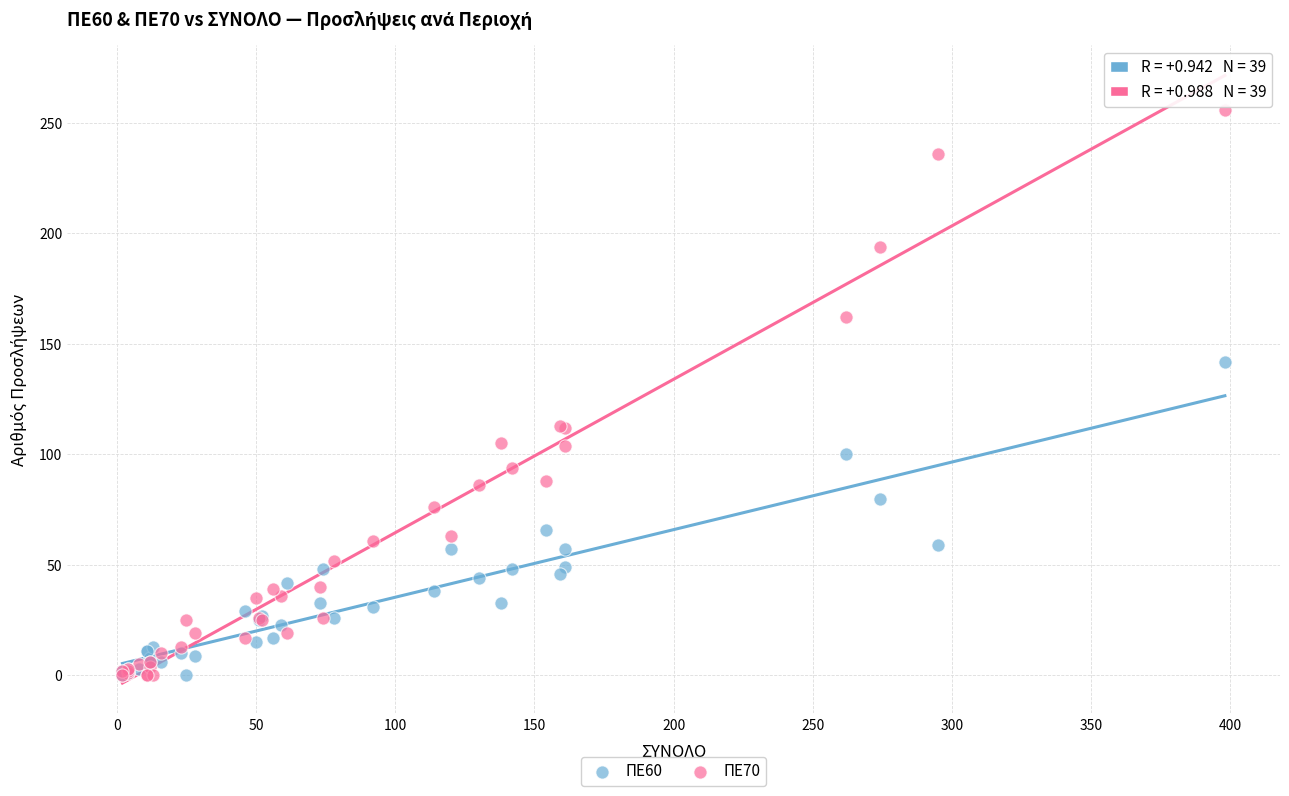

What are all the series names shown in the legend?

ΠΕ60, ΠΕ70